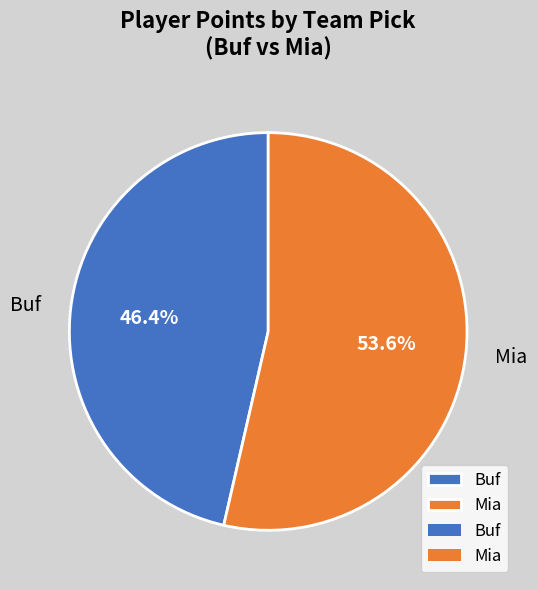

To the nearest percent, what is the difference between the largest and smallest slice percentages?

7%